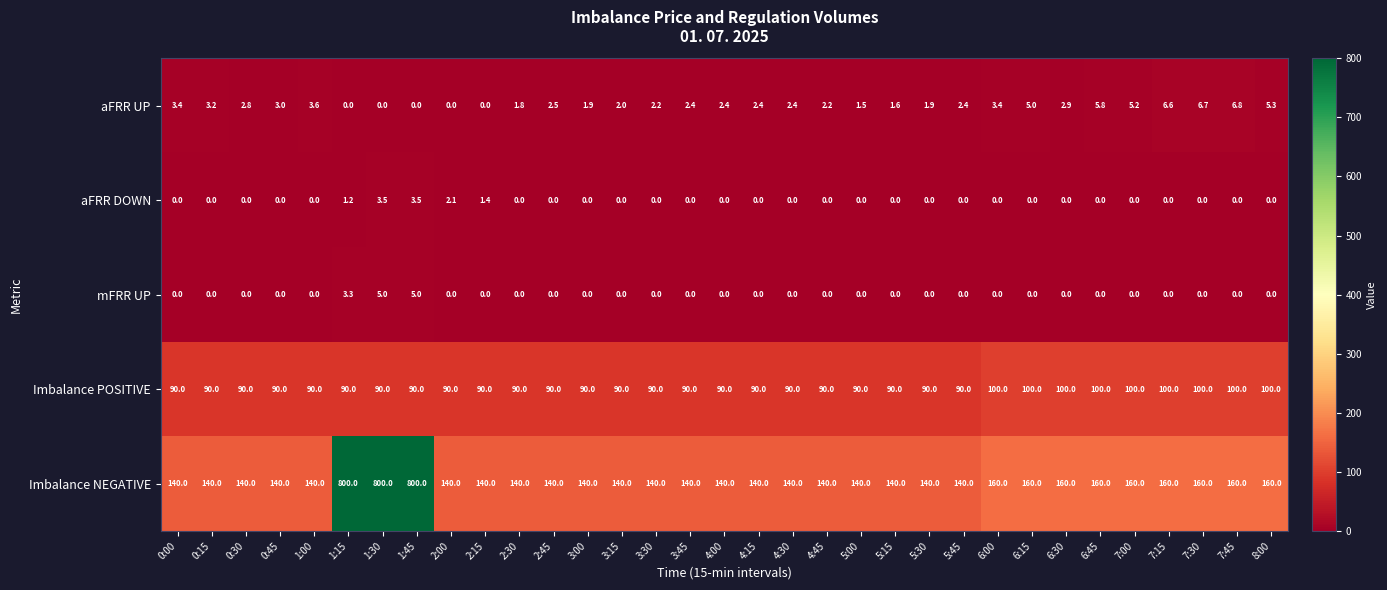

What is the total value across all series at 3:30?

232.2